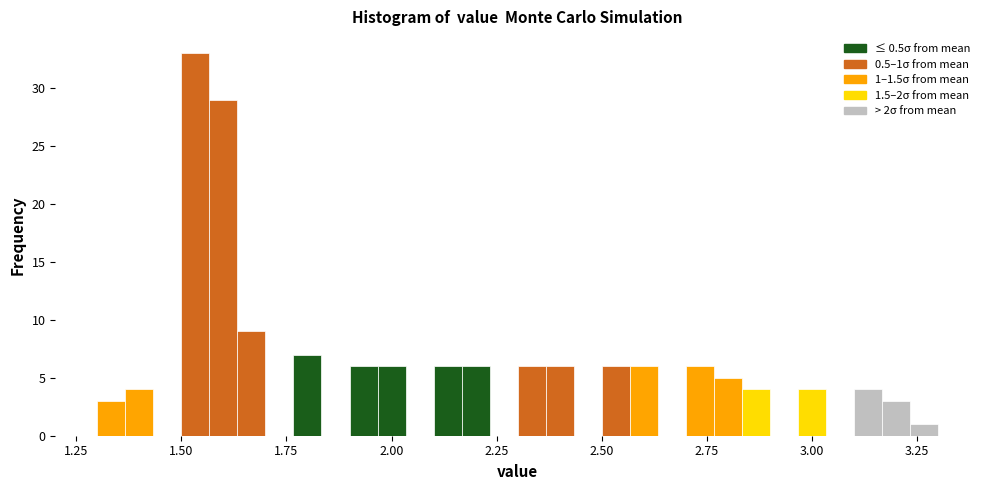

Read against the x-axis, roughly where is the centre of the tallest bar?

1.55